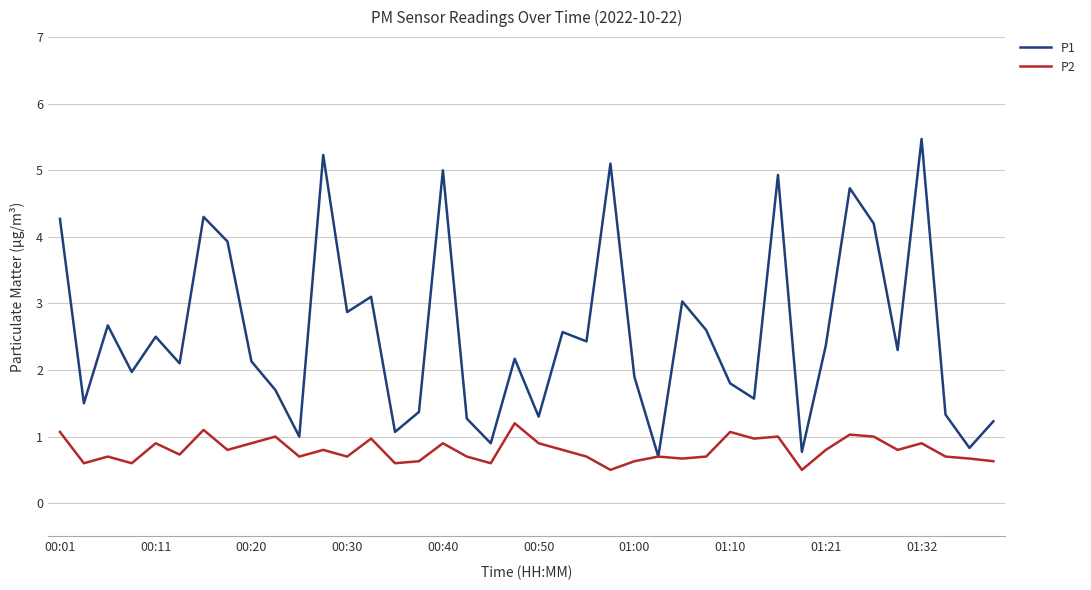

What is the maximum value shown in the chart?

5.5